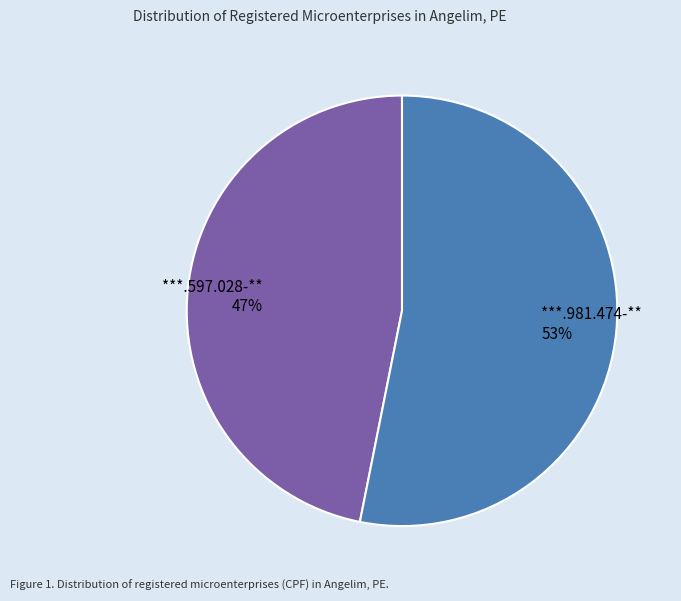

To the nearest percent, what portion does ***.981.474-** represent?

53%